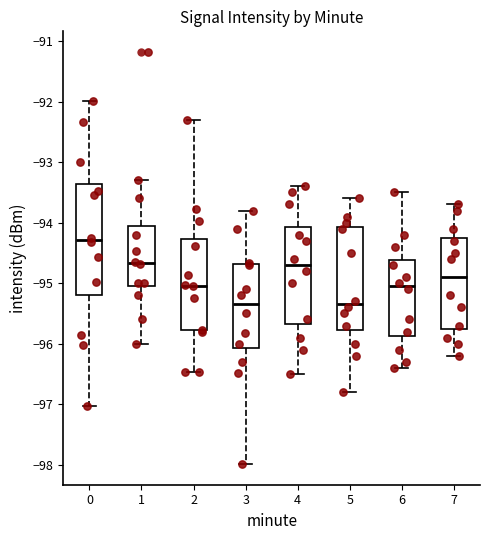

Comparing the boxes themselves (not the whiskers), which one is the tallest?

0